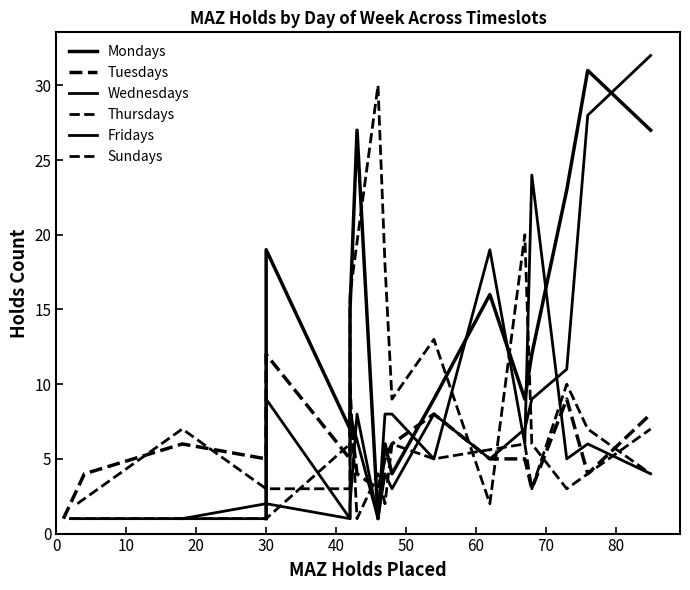

How many positive values does the Sundays series have?

16